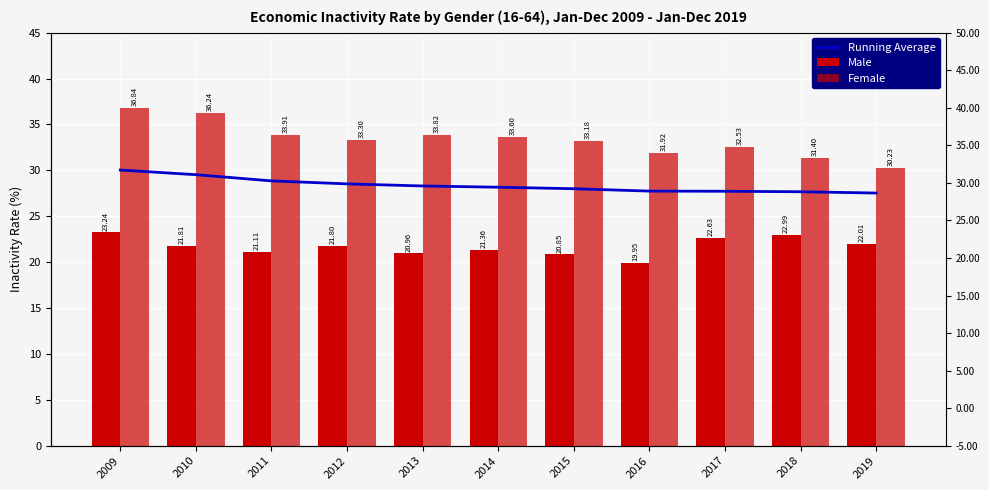

Does the chart contain any negative values?

No